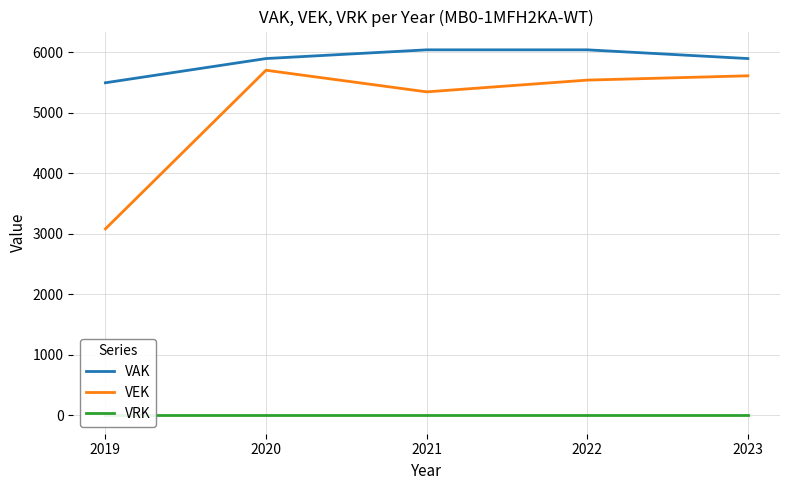

Reading right to left, what are all the values shown in this chart?

VAK: 5894	6038	6038	5894	5494
VEK: 5609	5538	5344	5701	3081
VRK: 0	0	0	0	0